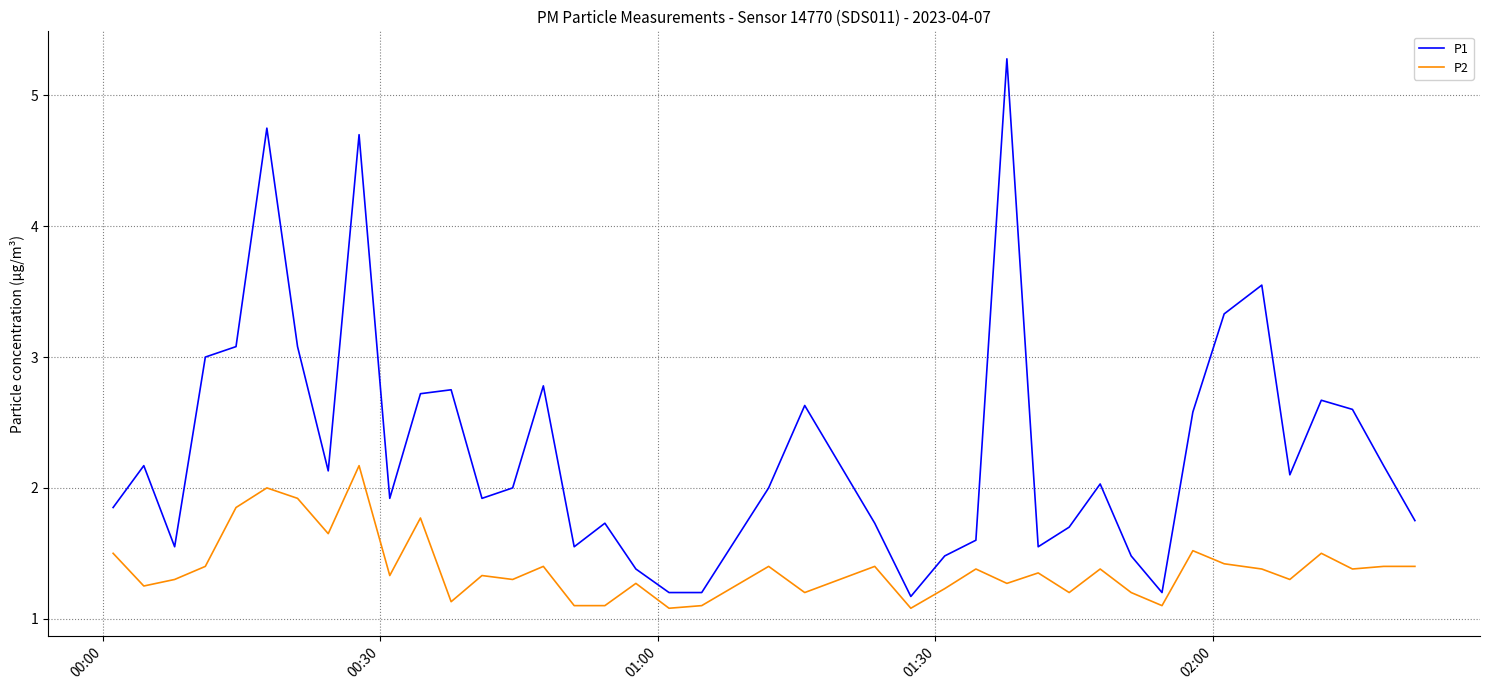

Rank the series by their average value, from lowest to highest.

P2, P1